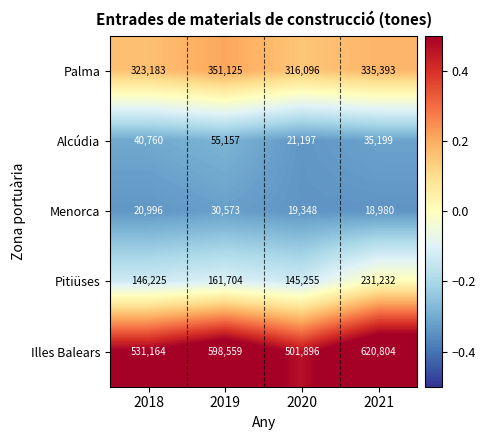

What is the average value of the Alcúdia series?

38078